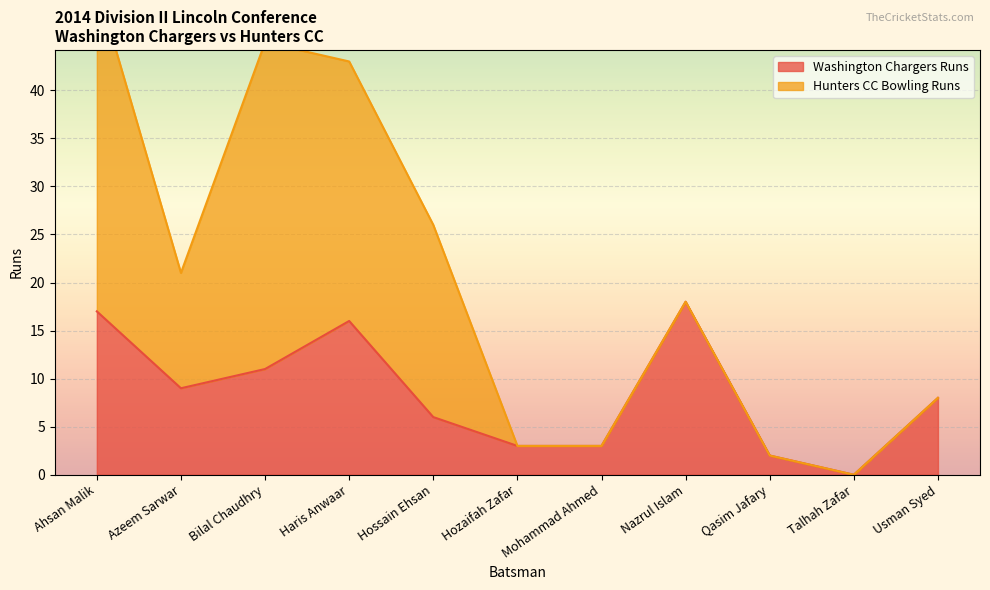

What is the value of the 5th point from the left?

6